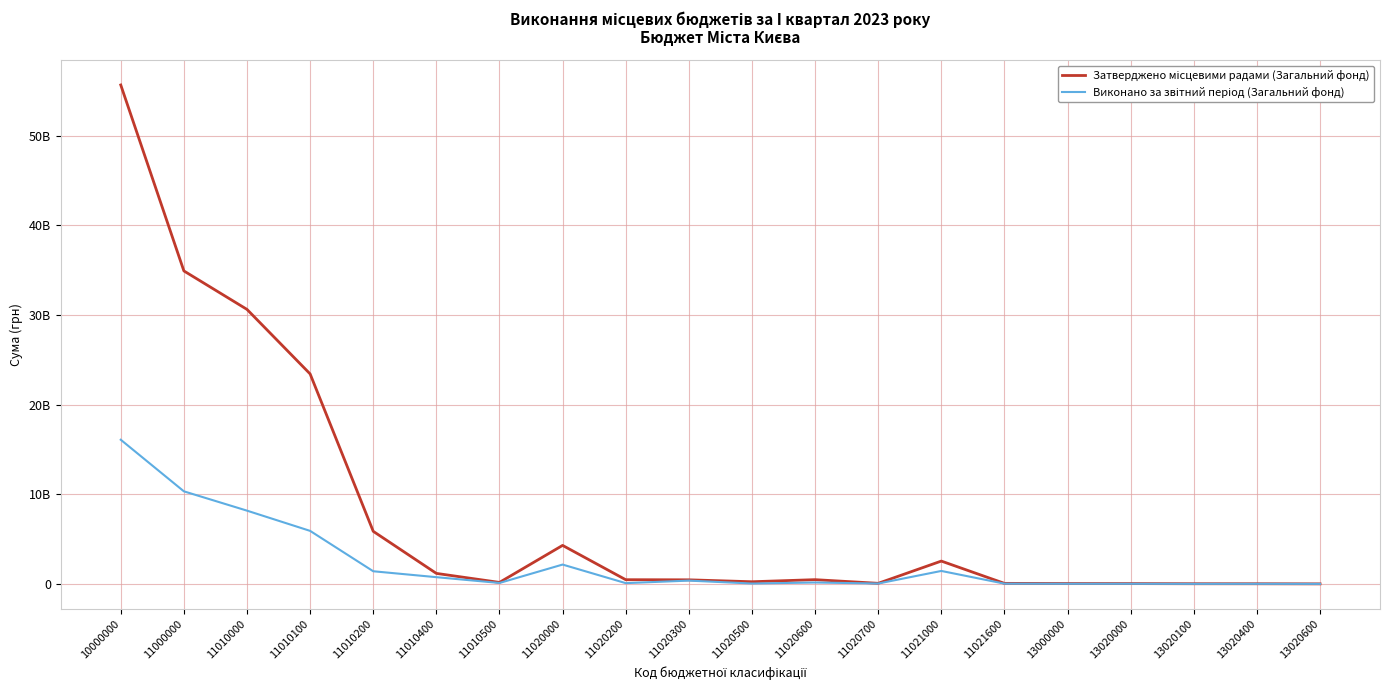

Does the chart display data point markers on the line(s)?

No